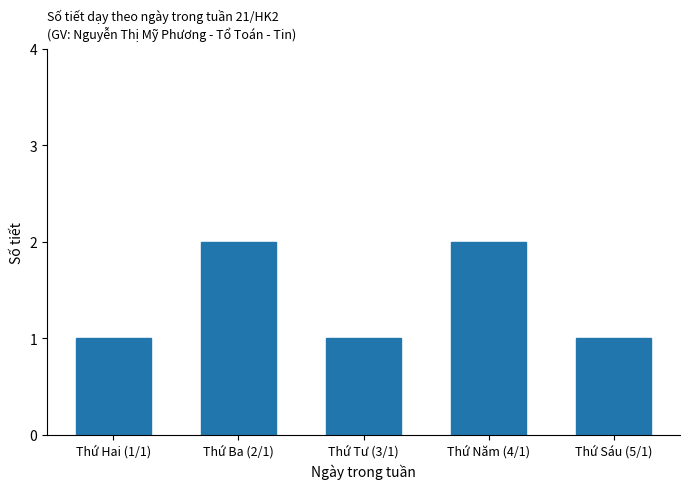

Does the chart contain stacked bars?

No